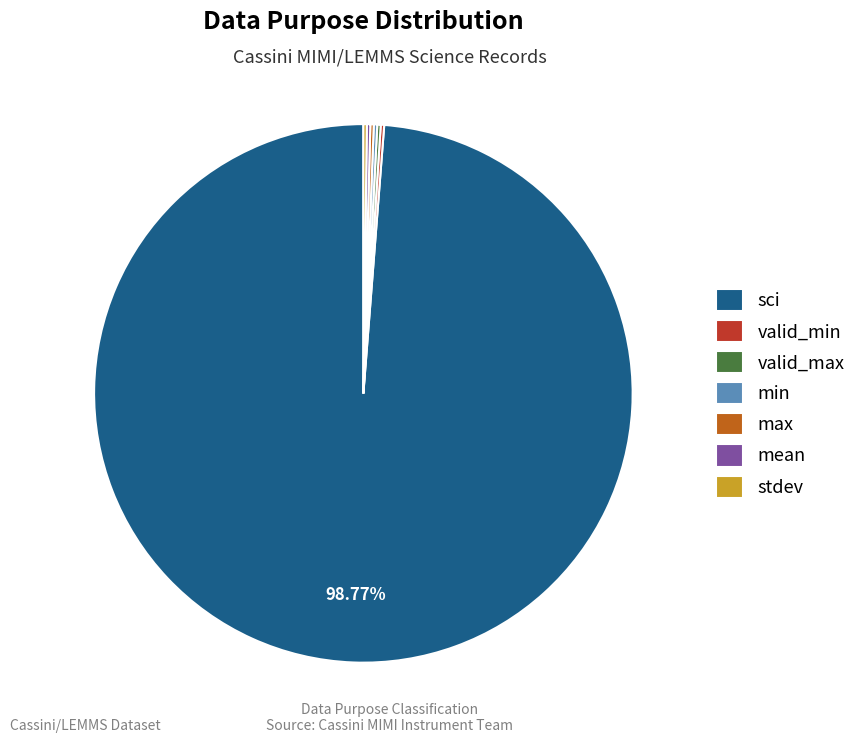

To the nearest percent, what is the difference between the largest and smallest slice percentages?

99%